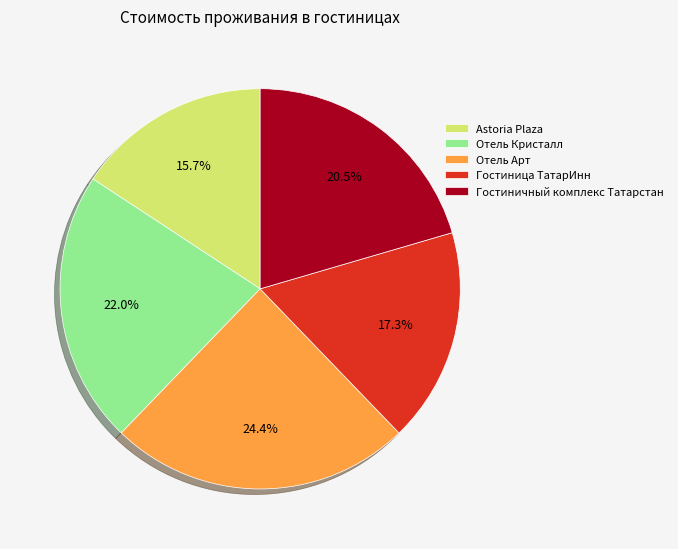

To the nearest percent, what is the combined percentage of Отель Арт and Отель Кристалл?

46%